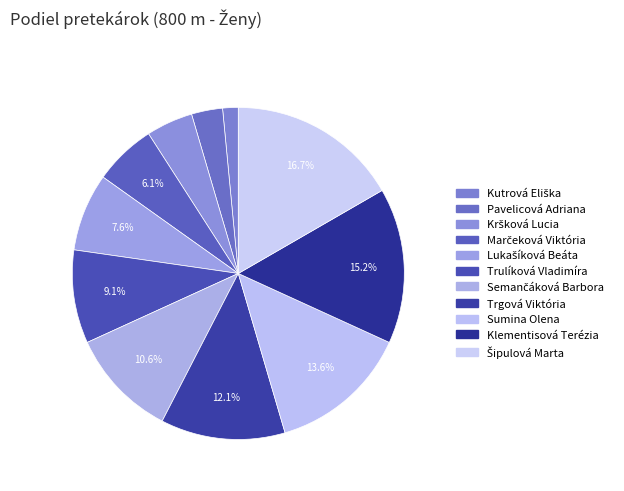

What is the change in value from Kutrová Eliška to Sumina Olena?

+8